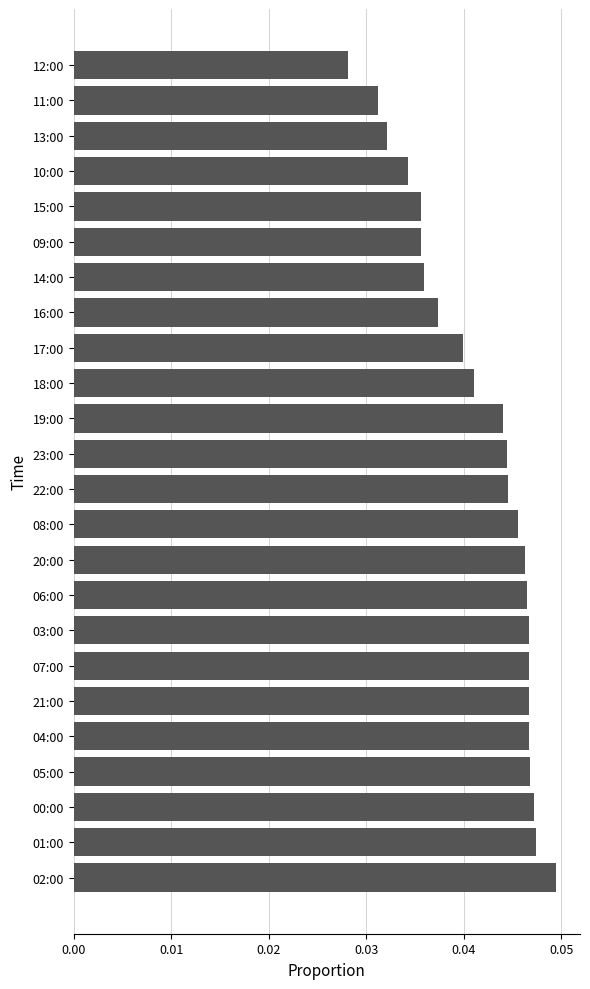

Which label corresponds to the smallest value in the chart?

12:00